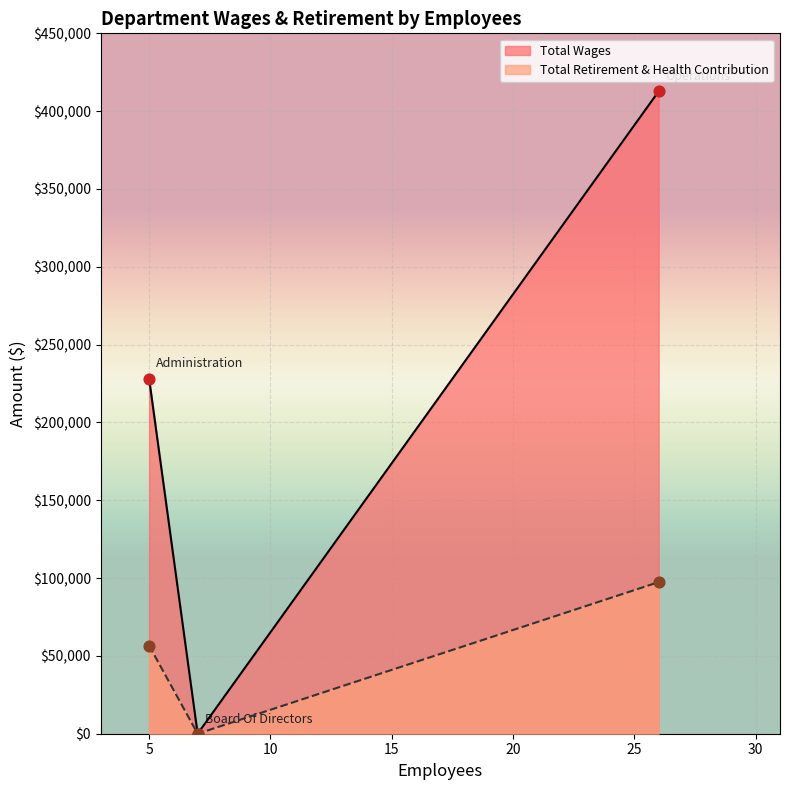

Which series contains the highest Y value?

Total Wages